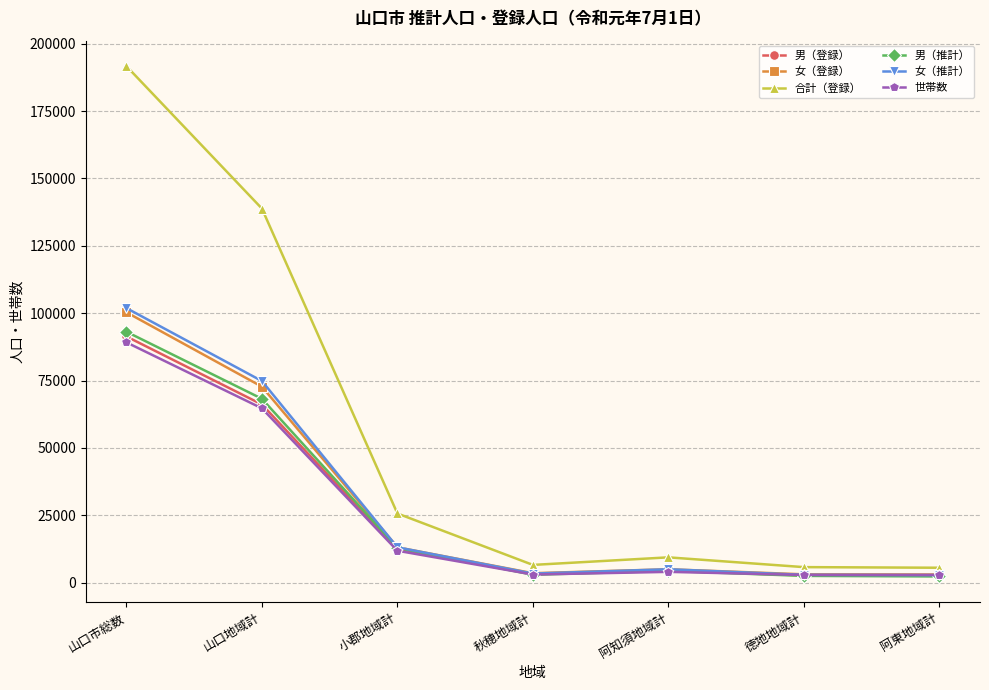

What is the maximum value shown in the chart?

191672